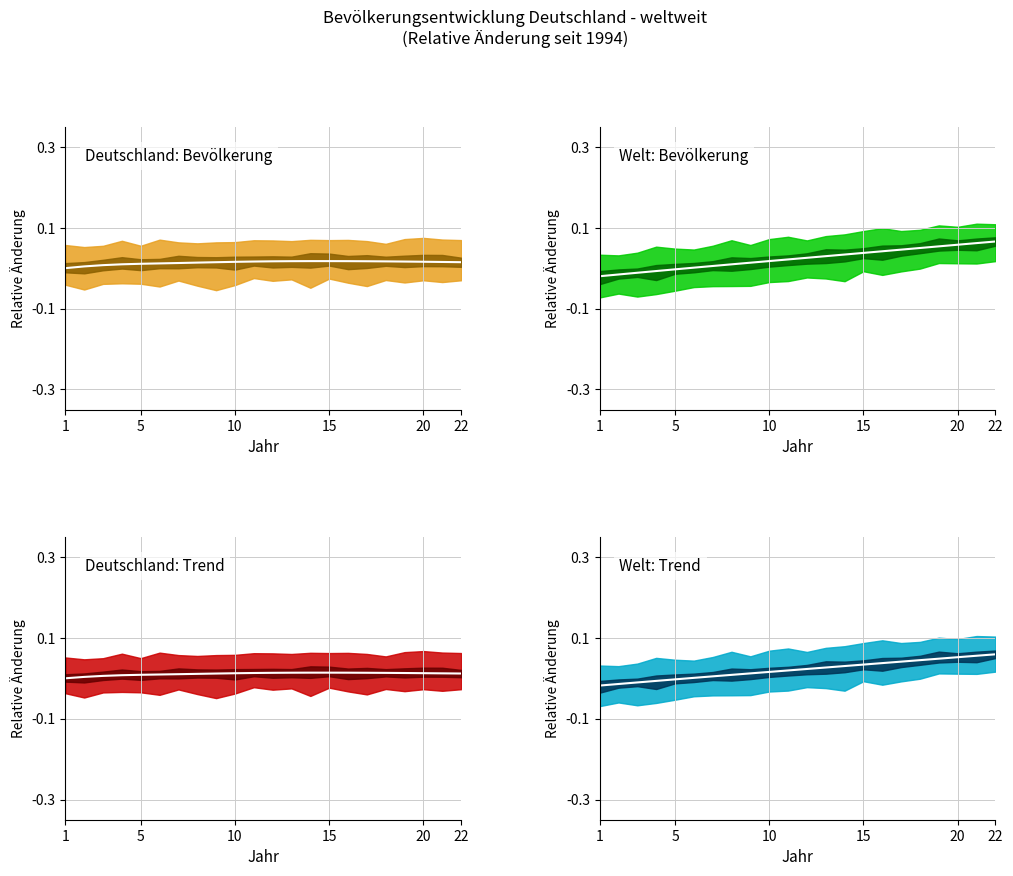

Which series has the largest total across all categories?

Welt mean